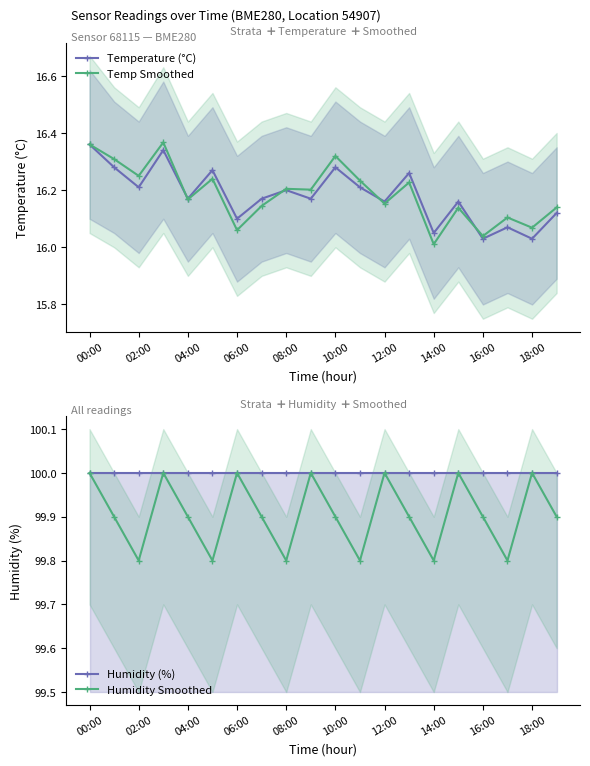

The value of Humidity (%) at 17 is 100.0. True or false?

True